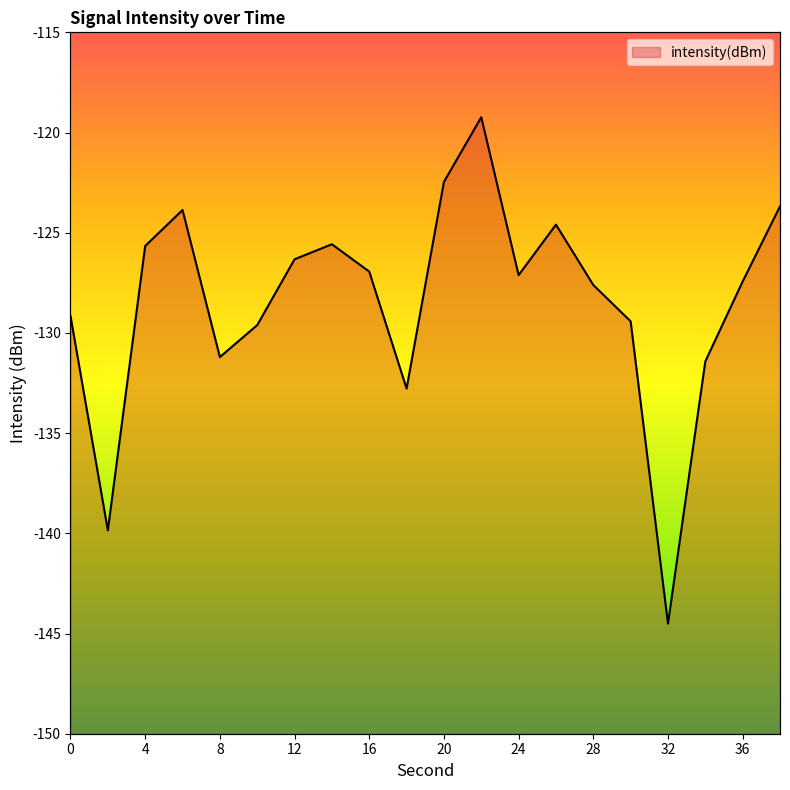

Rank the categories by value from lowest to highest.

32, 2, 18, 34, 8, 10, 30, 0, 28, 36, 24, 16, 12, 4, 14, 26, 6, 38, 20, 22